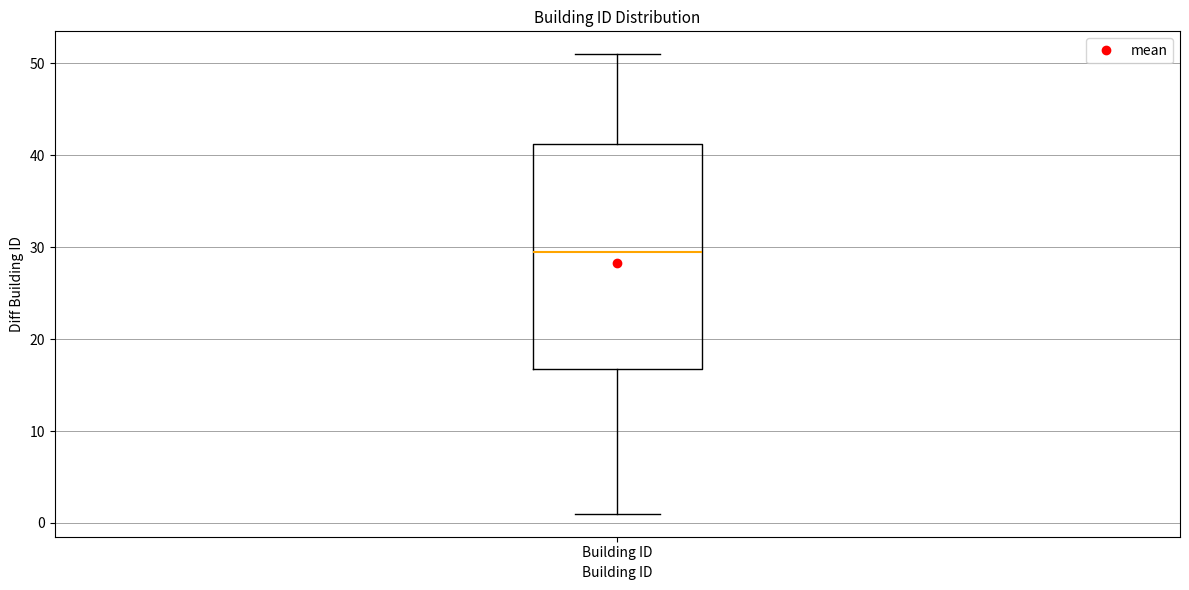

Where does the median line of the box for Building ID sit on the y-axis? The values are not printed on the chart, so give them approximately, as read against the axis.

30